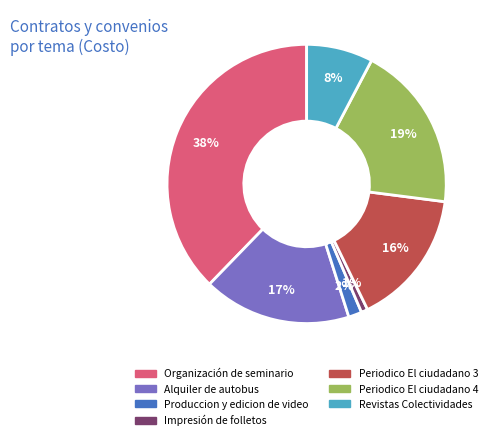

Which has a higher value, Impresión de folletos or Organización de seminario?

Organización de seminario